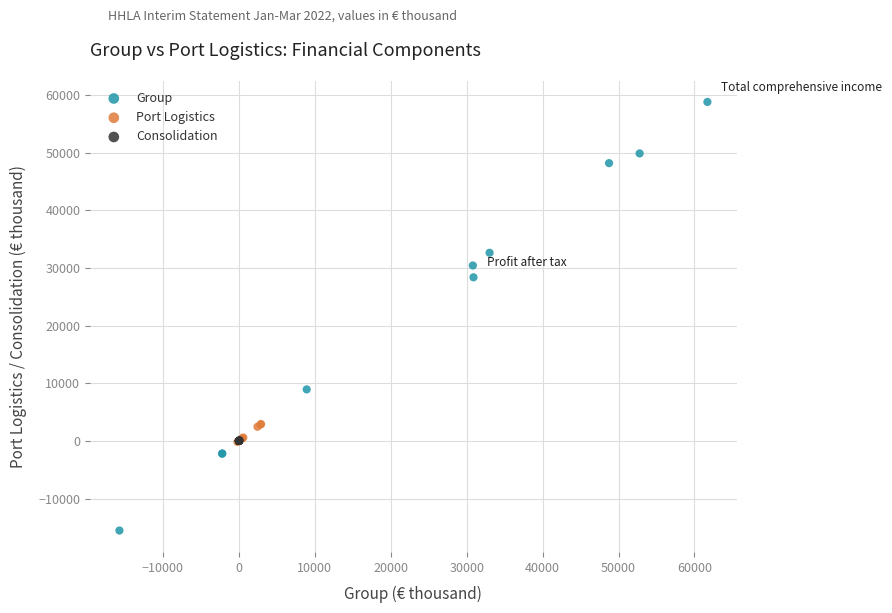

Which series reaches the maximum Y coordinate?

Group